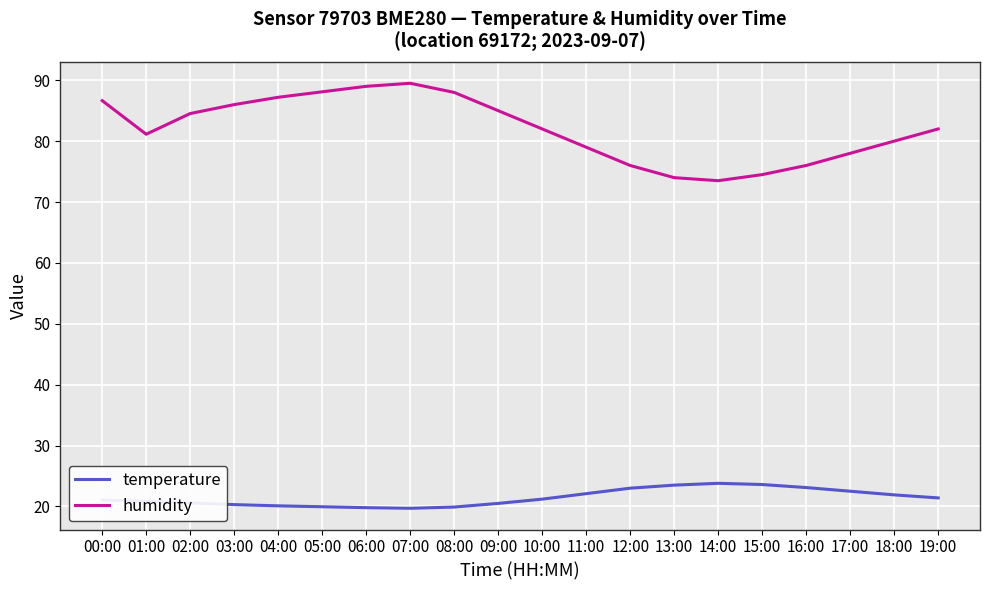

What position from the right is 19:00?

1